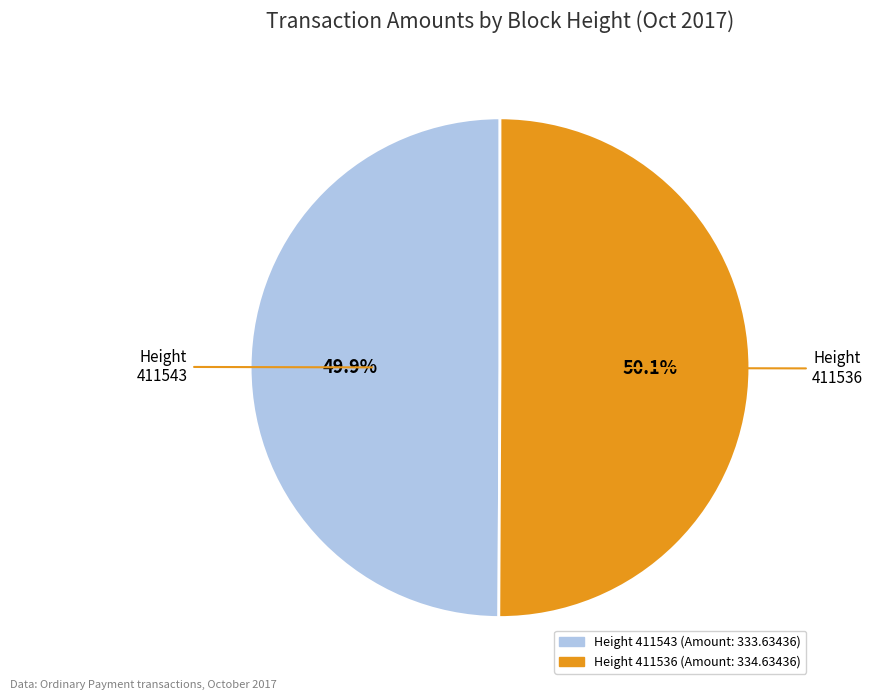

Does any single category account for the majority?

Yes